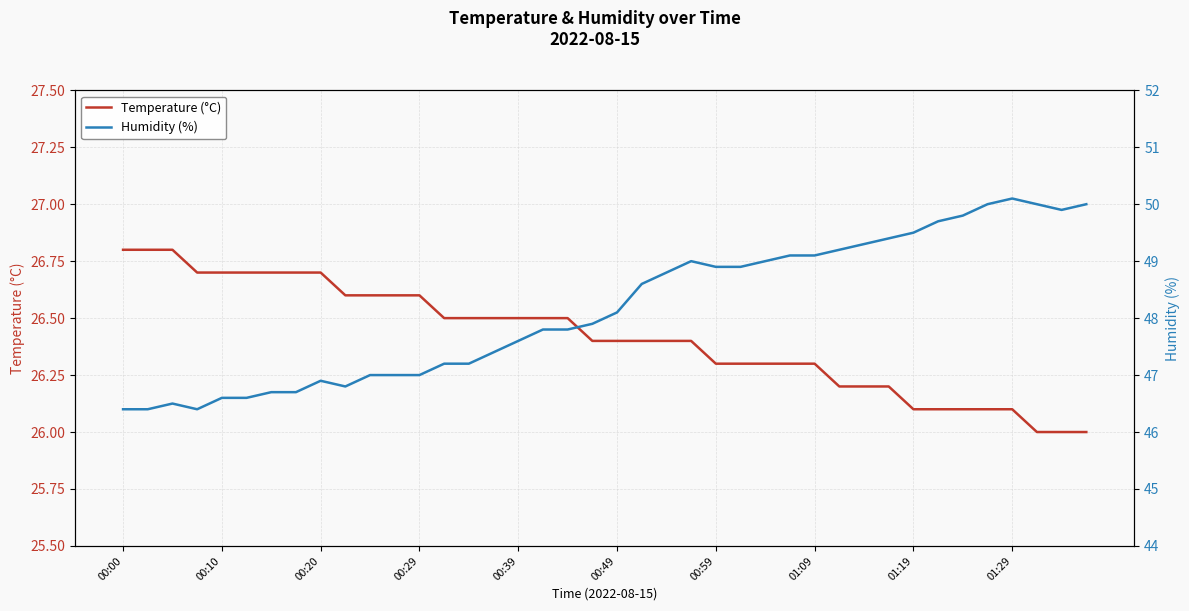

What is the minimum value for Temperature (°C)?

26.0